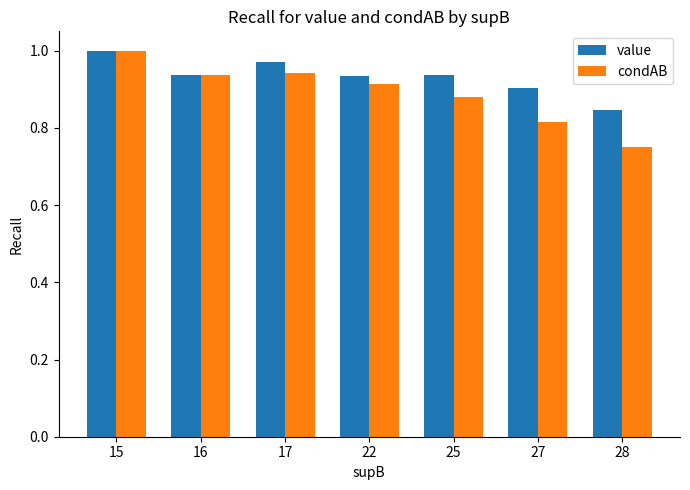

At which category does the chart reach its peak across all series?

15